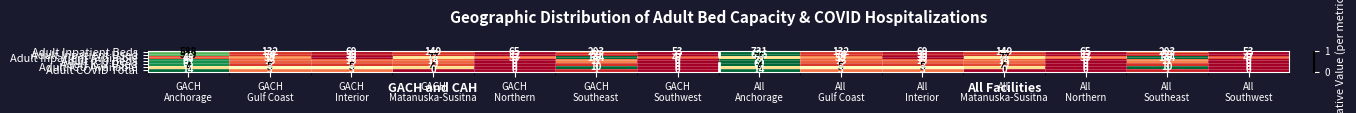

What is the difference between the second highest and second lowest values in the Adult Inpatient Available series?

114